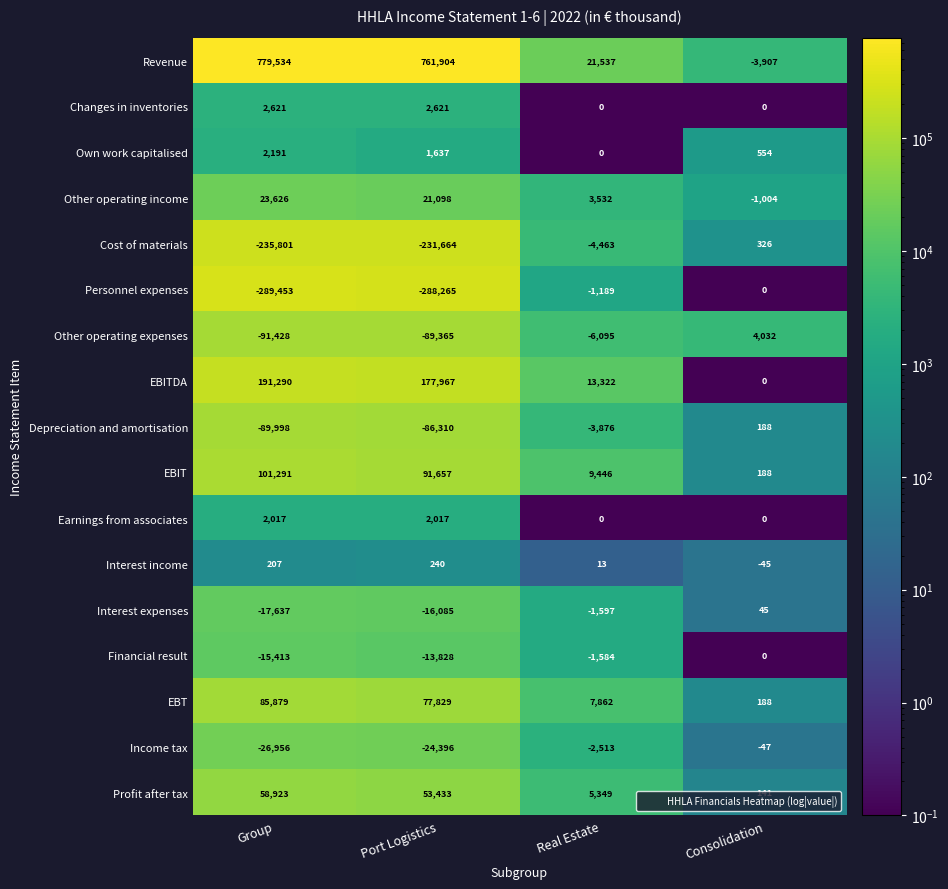

The value of EBITDA at Consolidation is -107336. True or false?

False